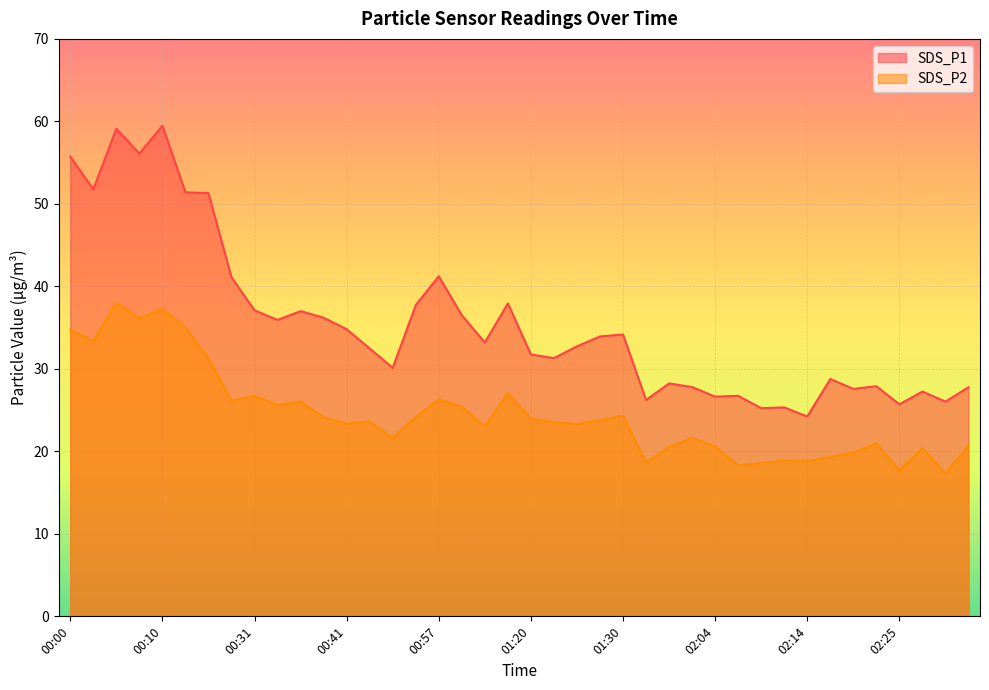

Which has a higher value, 00:54 or 00:34?

00:54